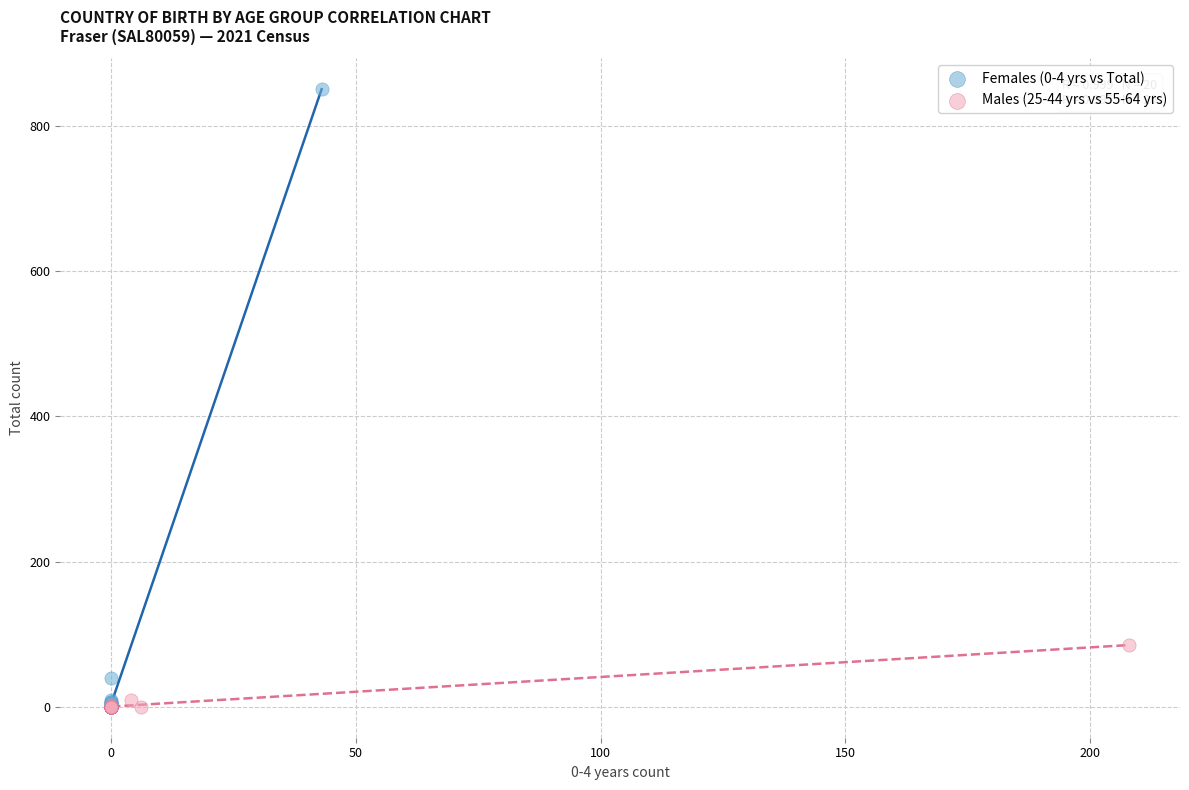

Which series reaches the maximum Y coordinate?

Females (0-4 yrs vs Total)